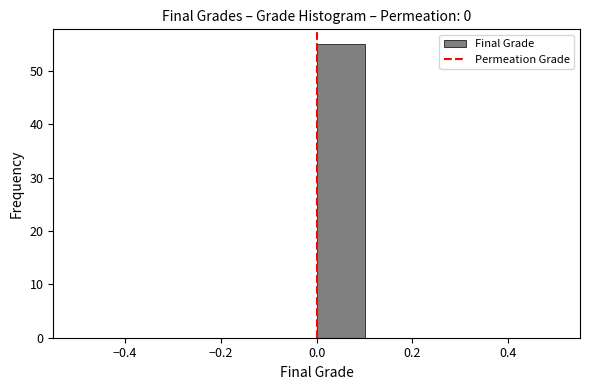

Reading left to right, list every bar in this chart as the range it spans on the x-axis followed by its height. The values are not printed on the chart, so give them approximately, as read against the axis.

-0.5 to -0.4: 0
-0.4 to -0.3: 0
-0.3 to -0.2: 0
-0.2 to -0.1: 0
-0.1 to 0.0: 0
0.0 to 0.1: 55
0.1 to 0.2: 0
0.2 to 0.3: 0
0.3 to 0.4: 0
0.4 to 0.5: 0